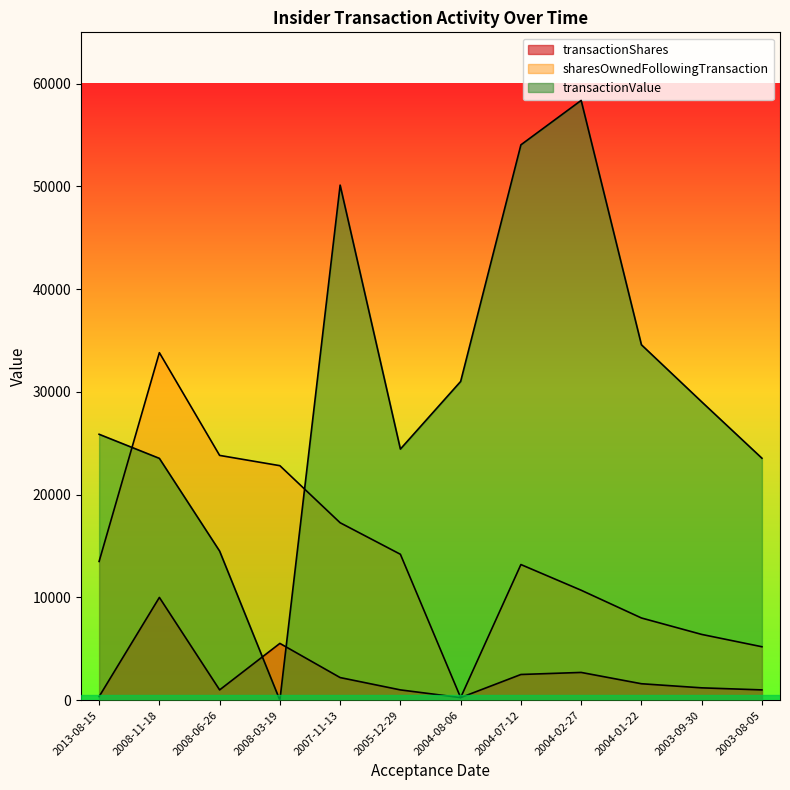

Which category has the highest value across all series?

2004-02-27